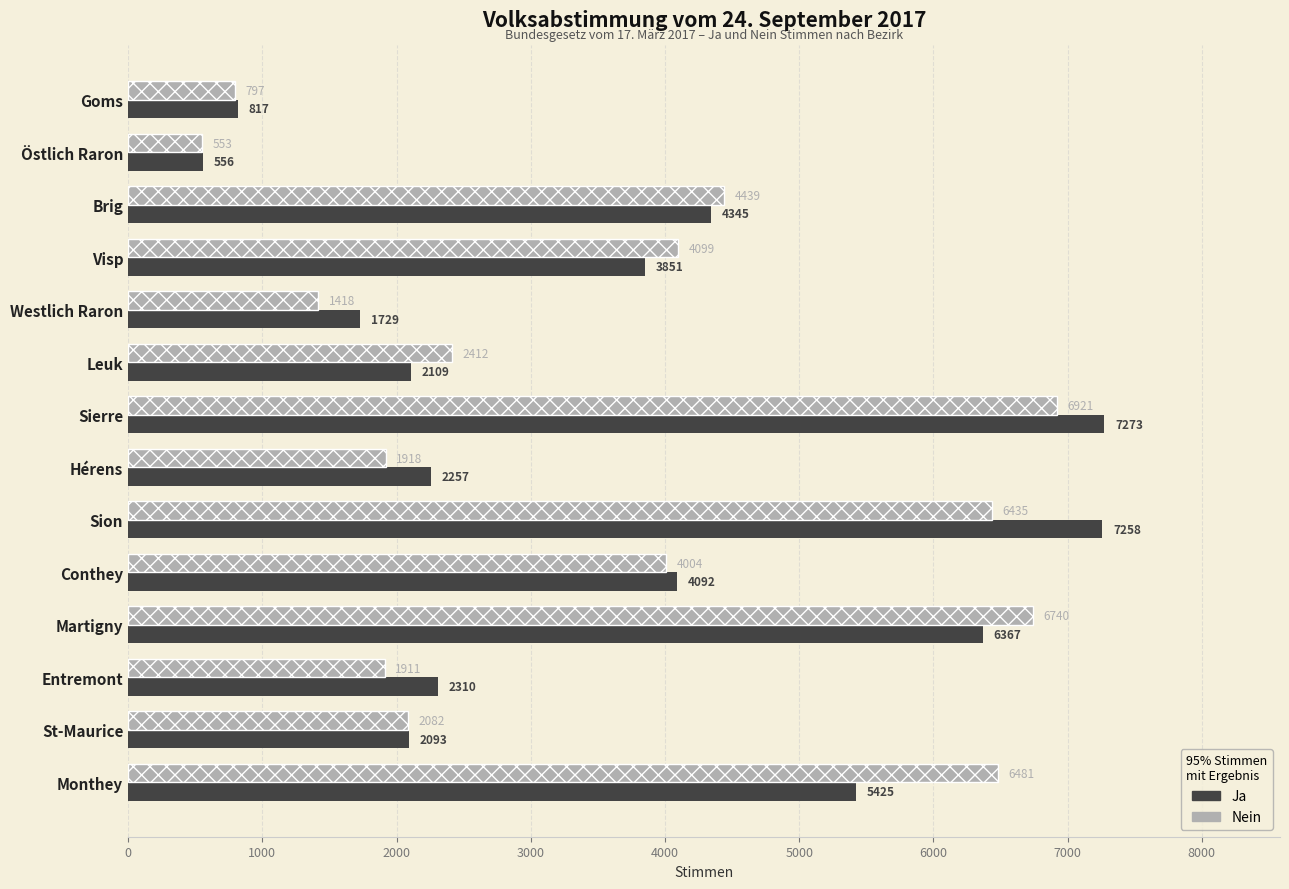

What is the average value of the Nein series?

3586